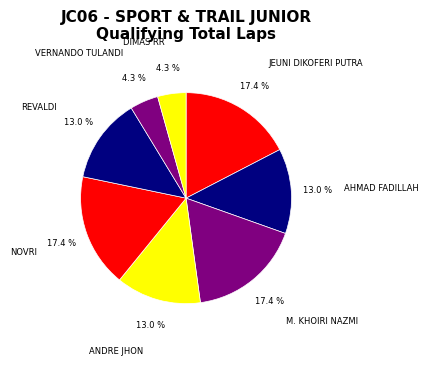

Between M. KHOIRI NAZMI and AHMAD FADILLAH, which is larger?

M. KHOIRI NAZMI